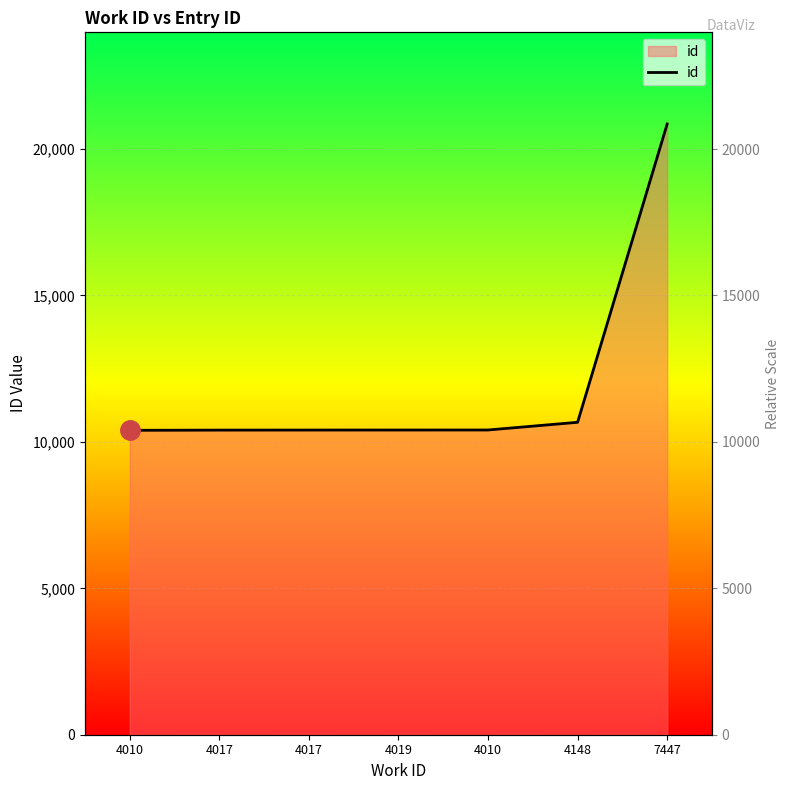

What is the sum of the values at 4010 and 4010?

20801